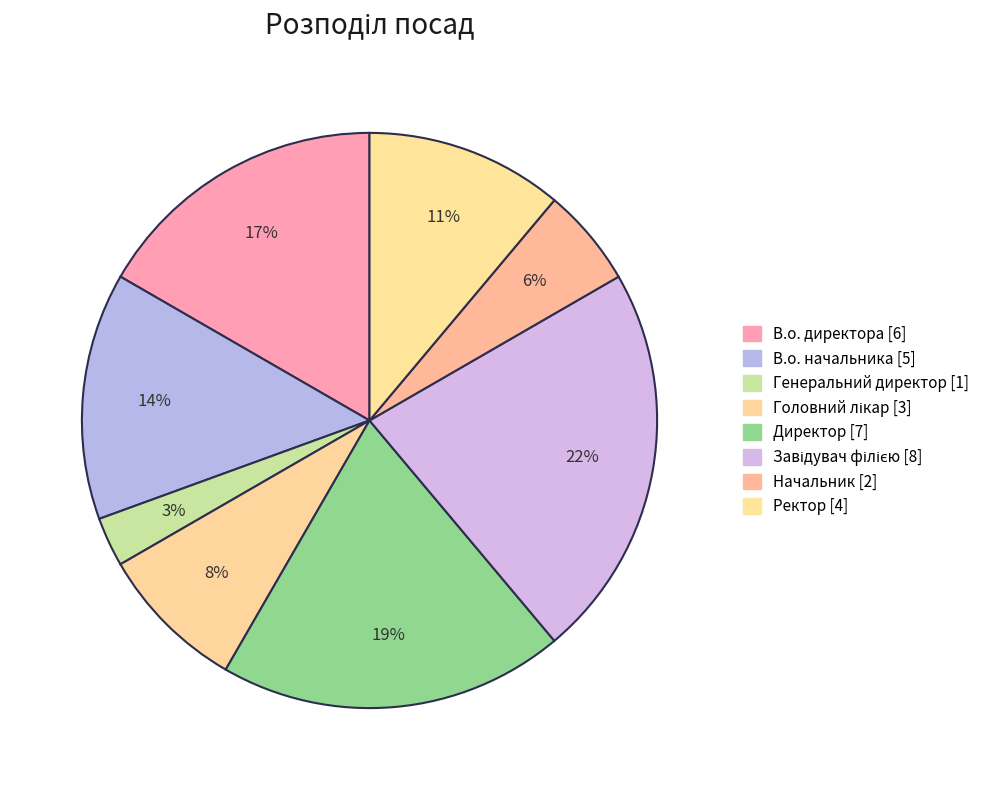

To the nearest percent, what percentage of the pie is В.о. начальника?

14%